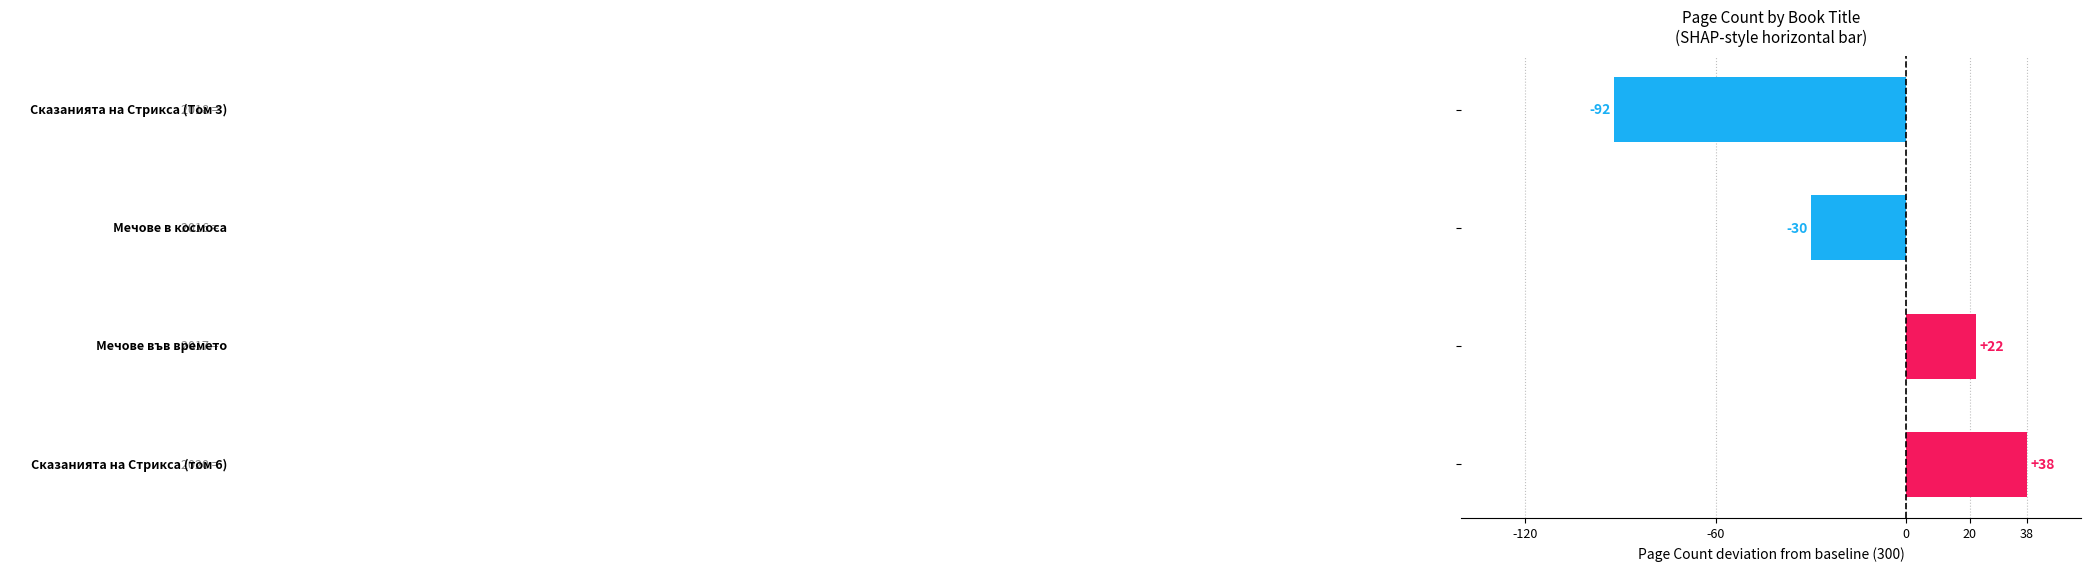

What is the maximum value shown in the chart?

38